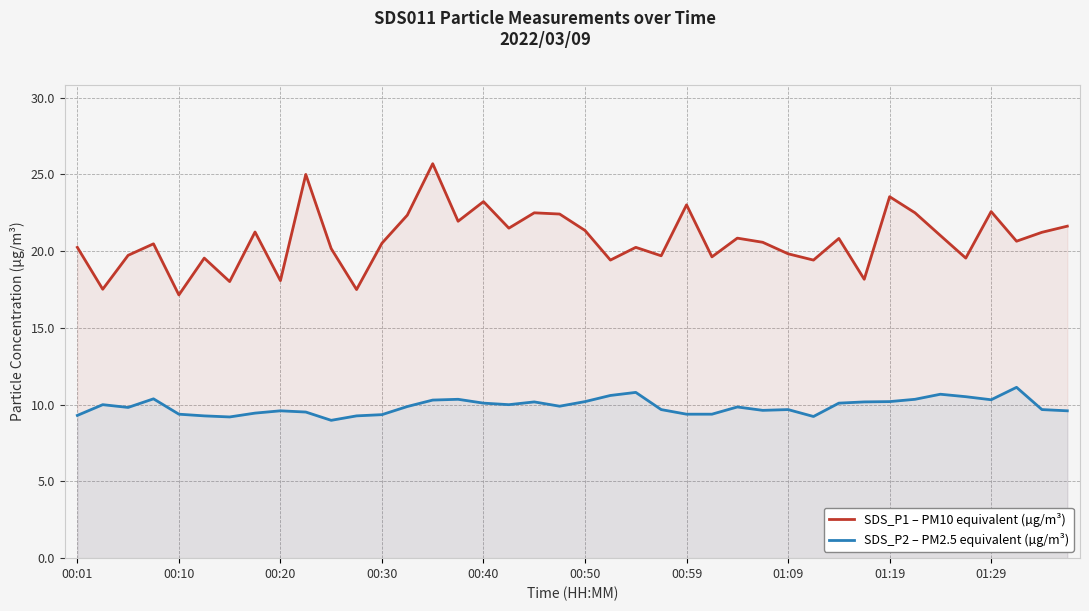

True or false: SDS_P2 – PM2.5 equivalent (µg/m³) and SDS_P1 – PM10 equivalent (µg/m³) intersect in this chart.

False